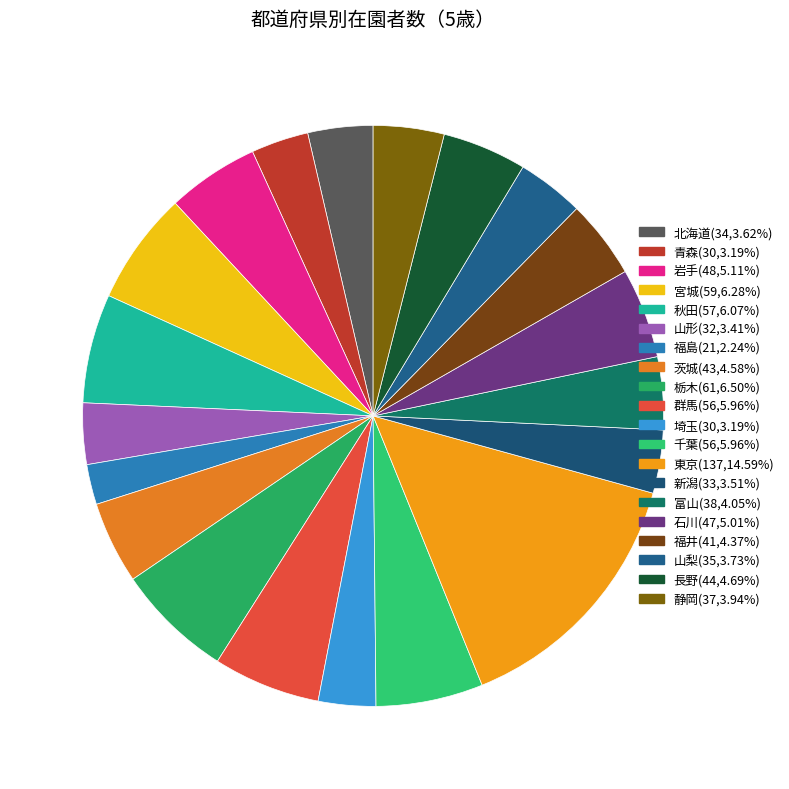

Which category has the smallest portion of the pie?

福島